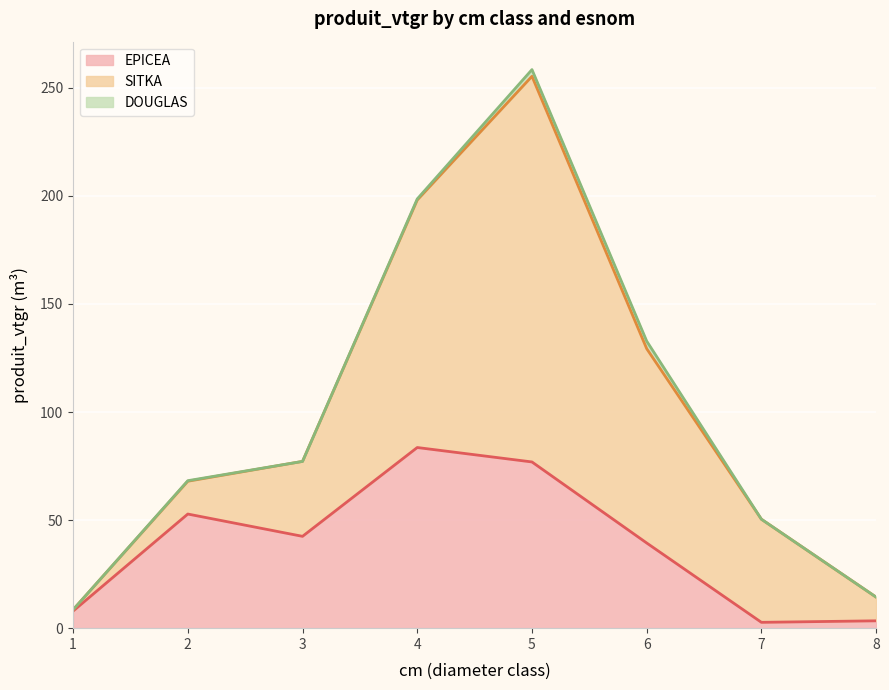

How many data points does each series have?

8